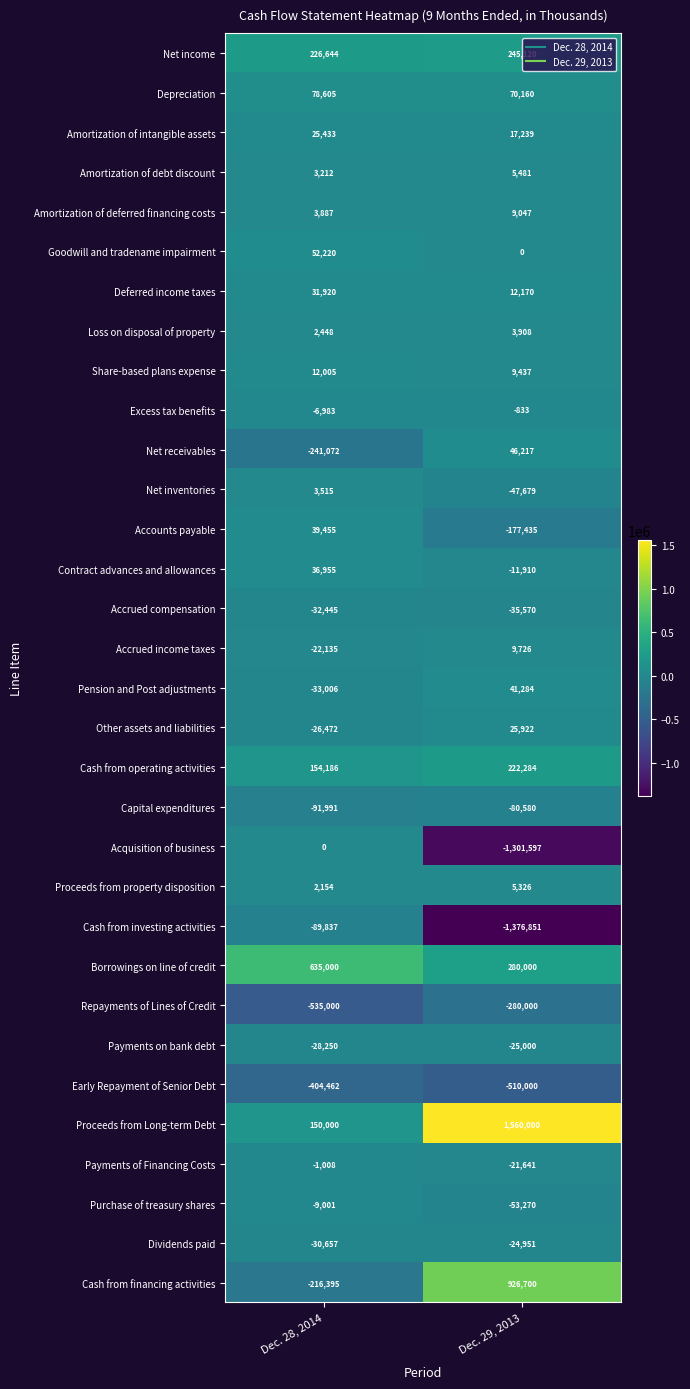

What is the difference between the maximum and minimum values in the Acquisition of business series?

1301597